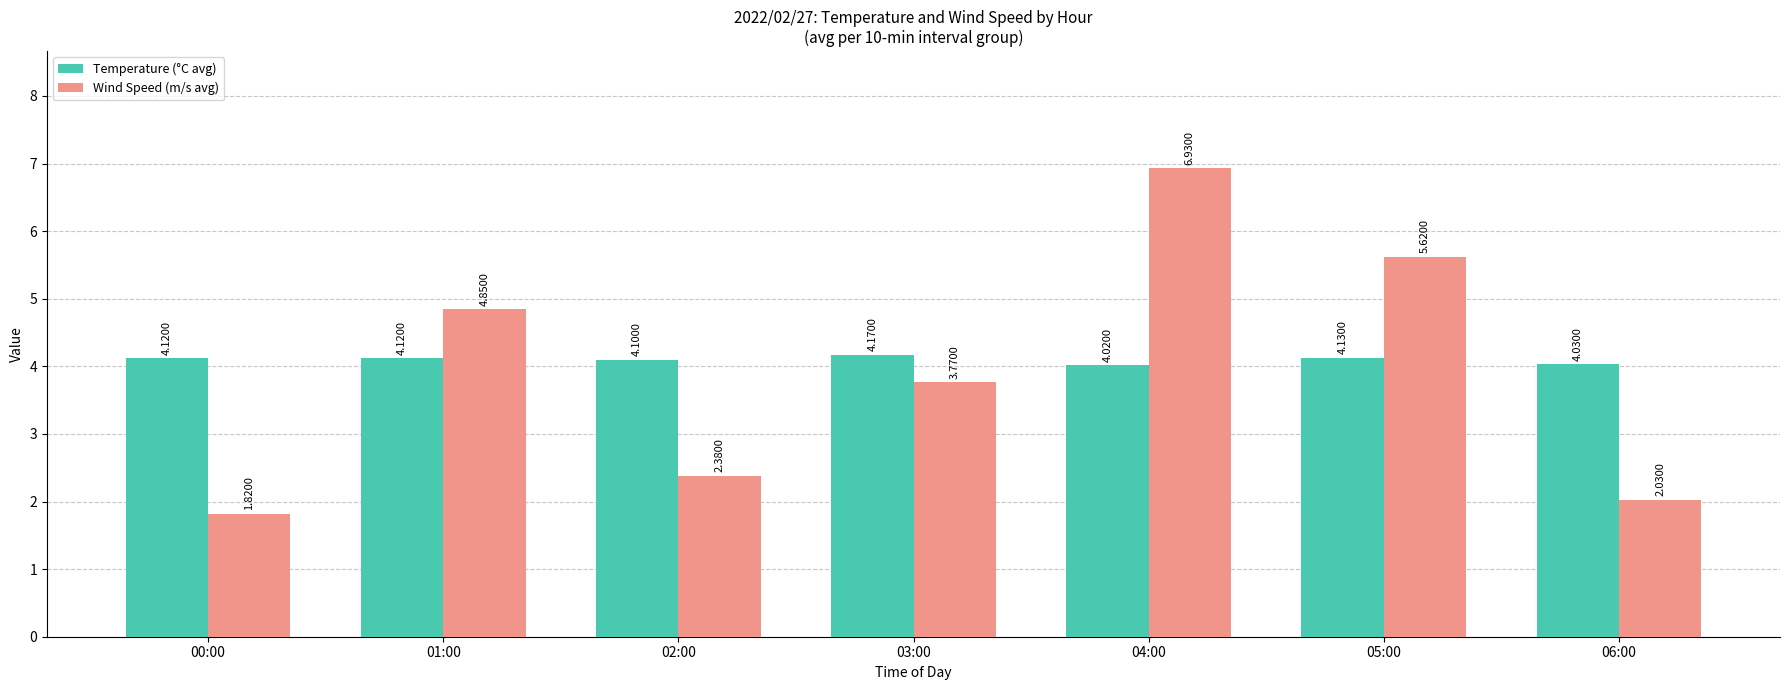

Which series has the largest range (max minus min)?

Wind Speed (m/s avg)